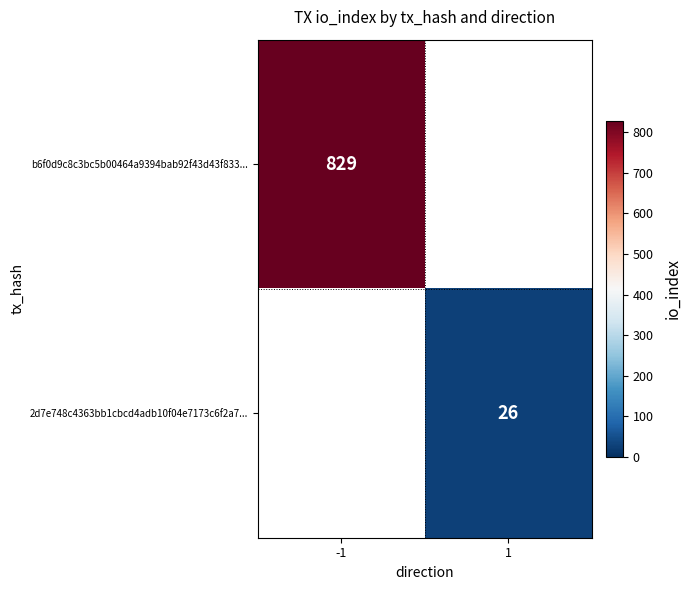

Is it true that 2d7e748c4363bb1cbcd4adb10f04e7173c6f2a7... equals 38 at 1?

False